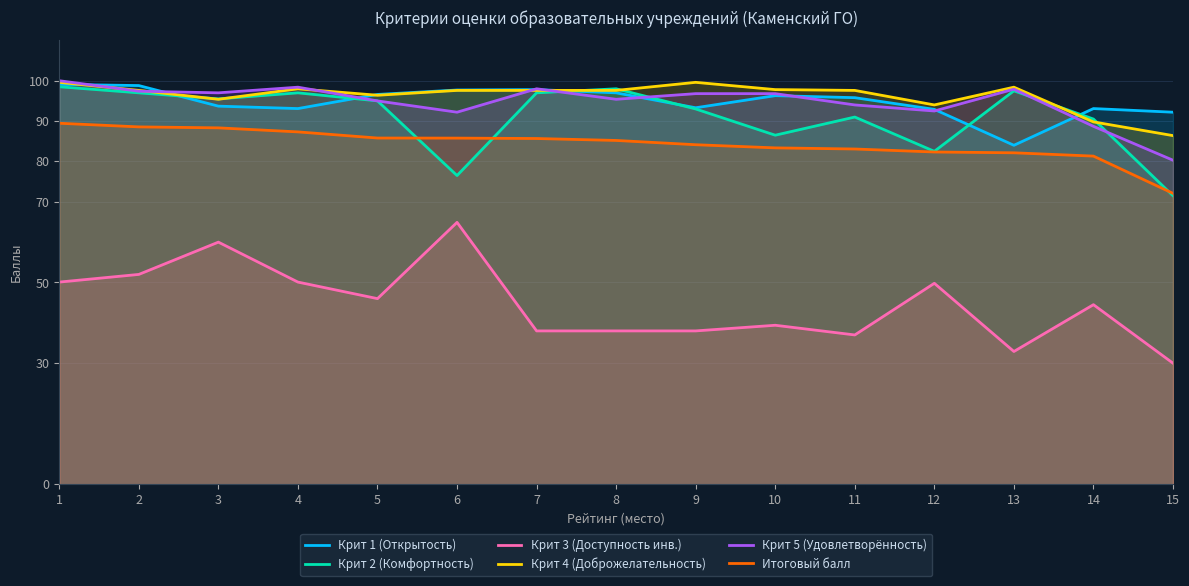

How many data points in Крит 3 (Доступность инв.) are less than 44?

7